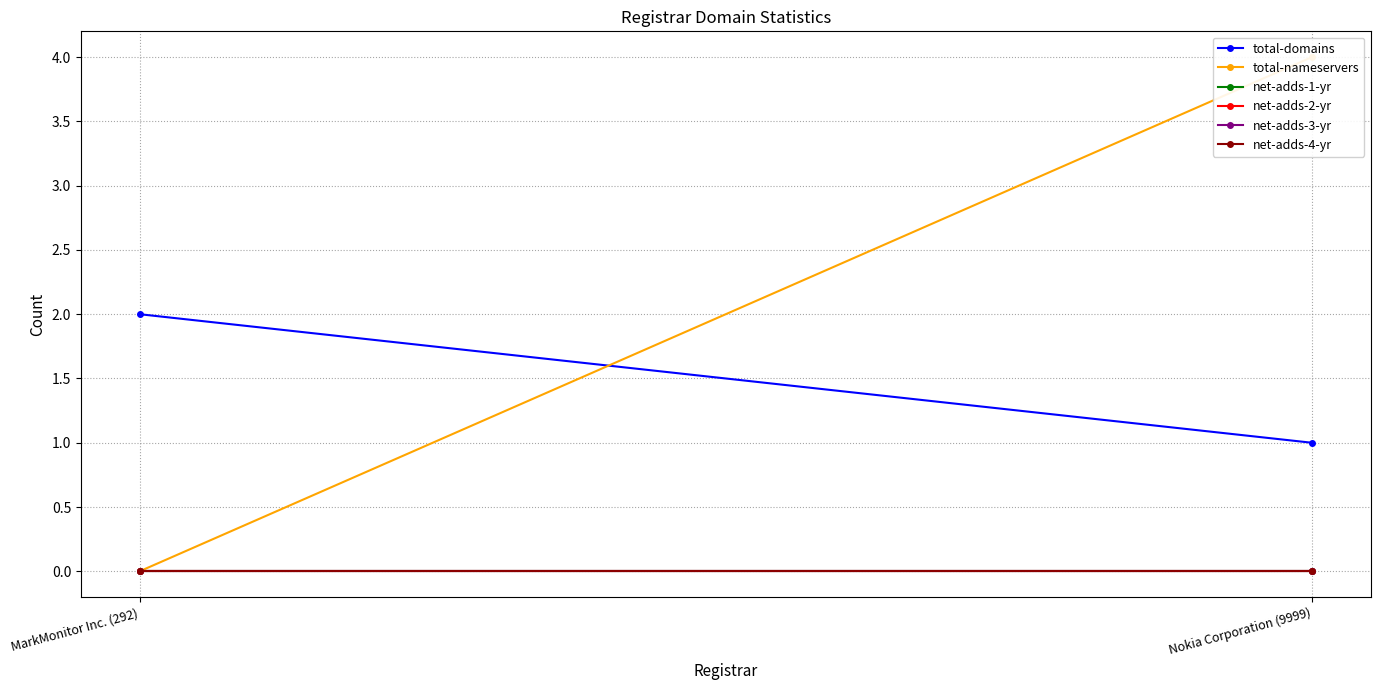

Reading left to right, transcribe all the data shown in this chart.

total-domains: 2	1
total-nameservers: 0	4
net-adds-1-yr: 0	0
net-adds-2-yr: 0	0
net-adds-3-yr: 0	0
net-adds-4-yr: 0	0